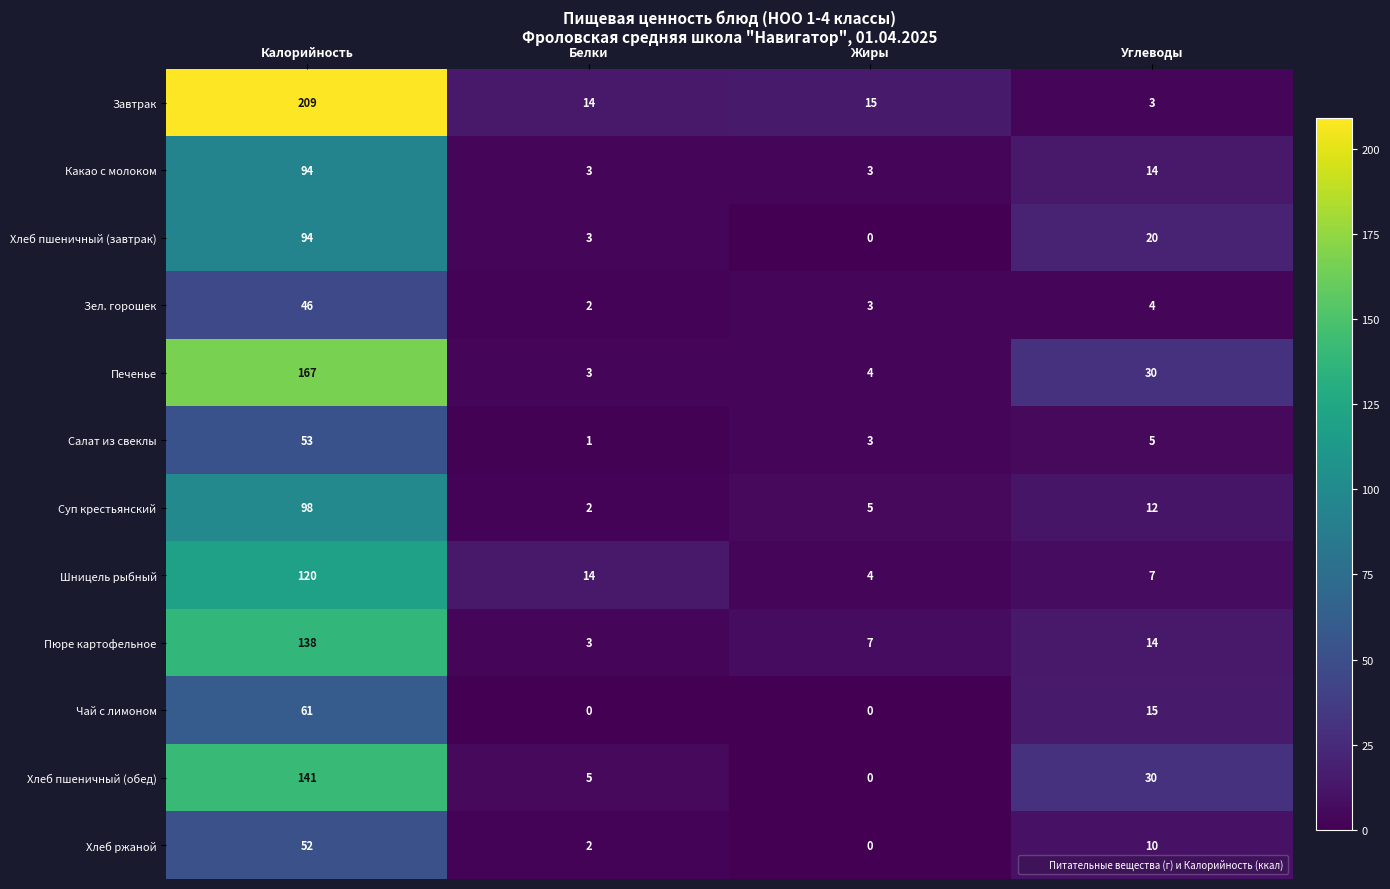

True or false: Какао с молоком has a value of 4 at Углеводы.

False